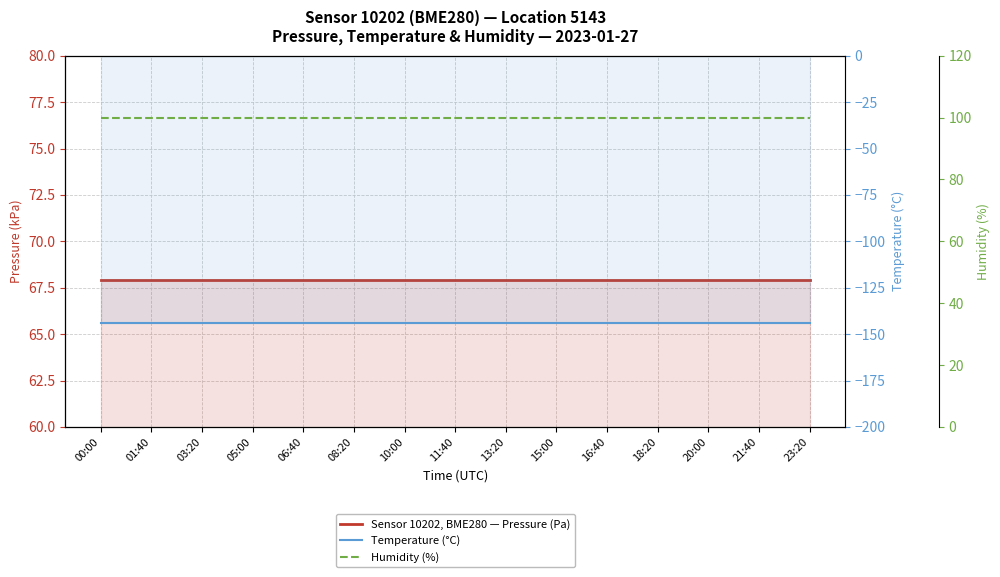

Reading right to left, what are all the values shown in this chart?

Sensor 10202, BME280 — Pressure (Pa): 67.9	67.9	67.9	67.9	67.9	67.9	67.9	67.9	67.9	67.9	67.9	67.9	67.9	67.9	67.9
Temperature (°C): -144.1	-144.1	-144.1	-144.1	-144.1	-144.1	-144.1	-144.1	-144.1	-144.1	-144.1	-144.1	-144.1	-144.1	-144.1
Humidity (%): 100.0	100.0	100.0	100.0	100.0	100.0	100.0	100.0	100.0	100.0	100.0	100.0	100.0	100.0	100.0